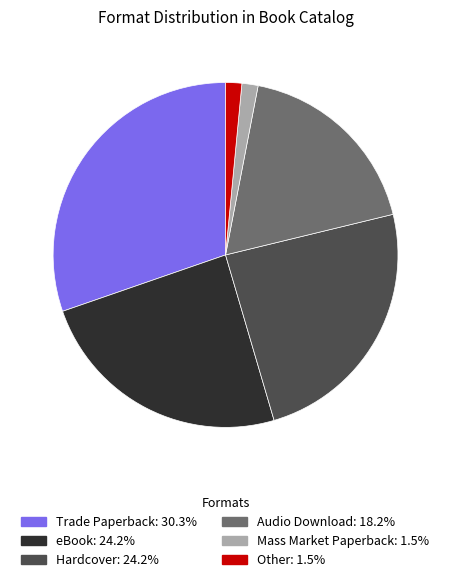

Which has a higher value, Trade Paperback or eBook?

Trade Paperback